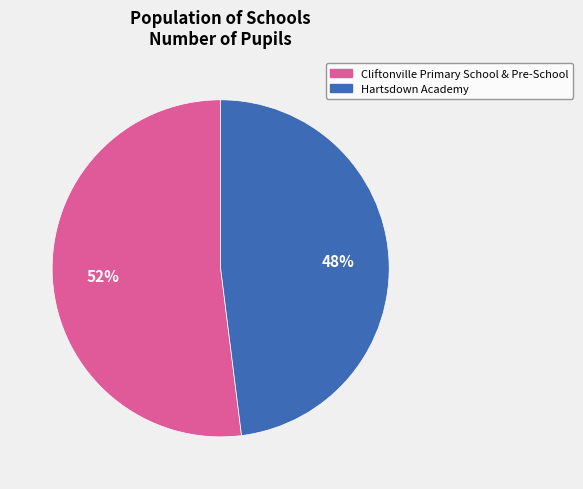

Is it true that Hartsdown Academy is 48% of the pie?

True